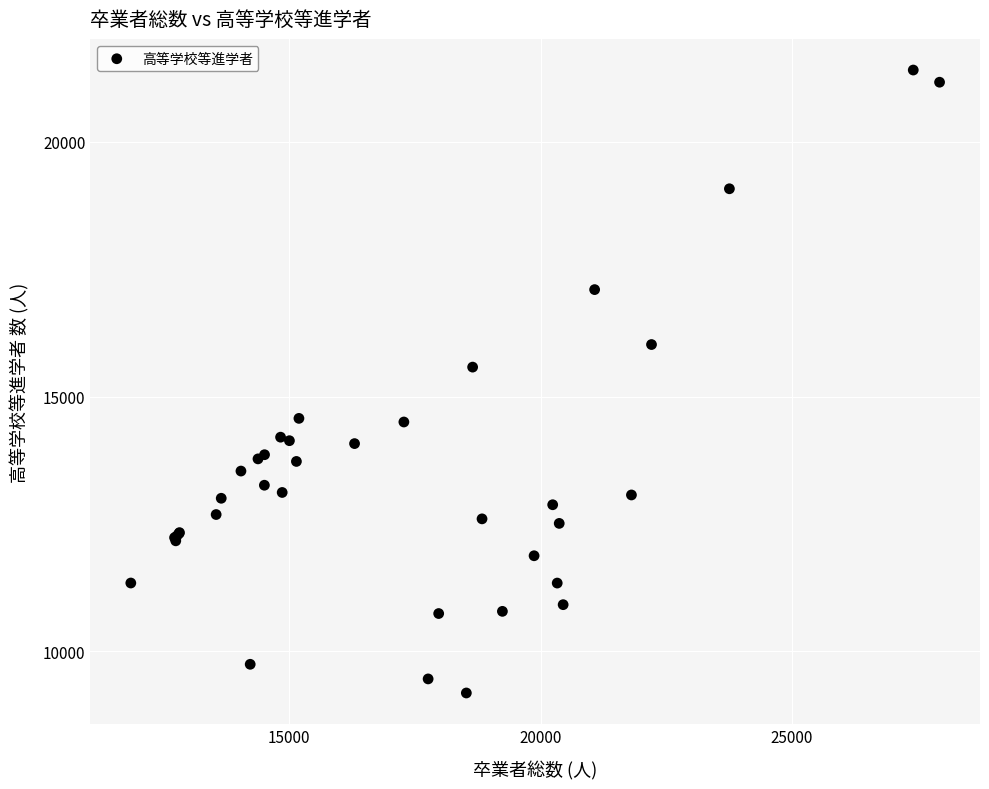

What Y value in the scatter plot is closest to 15298?

15581